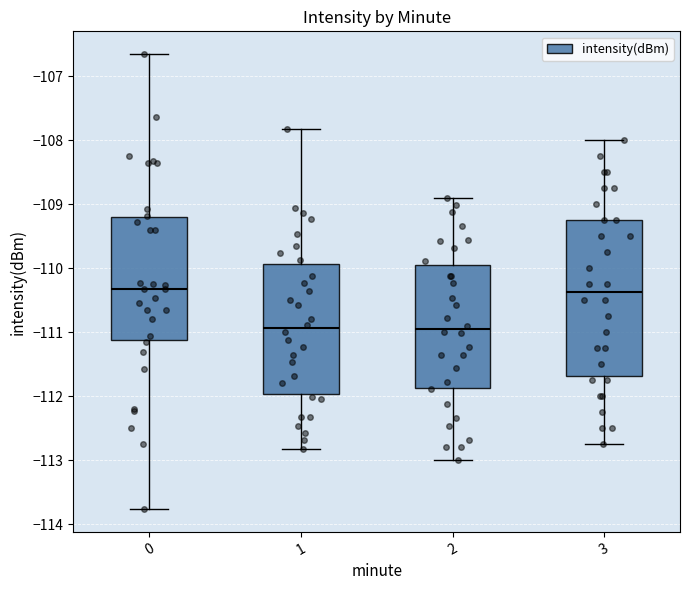

Reading left to right, transcribe this box plot: for each box, give where its median line is, the range the box spans, and where its two whiskers end, as read against the y-axis. The values are not printed on the chart, so give them approximately, as read against the axis.

0: median -110.3, box -111.1 to -109.2, whiskers -113.8 to -106.7
1: median -110.9, box -112.0 to -109.9, whiskers -112.8 to -107.8
2: median -110.9, box -111.9 to -109.9, whiskers -113.0 to -108.9
3: median -110.4, box -111.7 to -109.2, whiskers -112.7 to -108.0